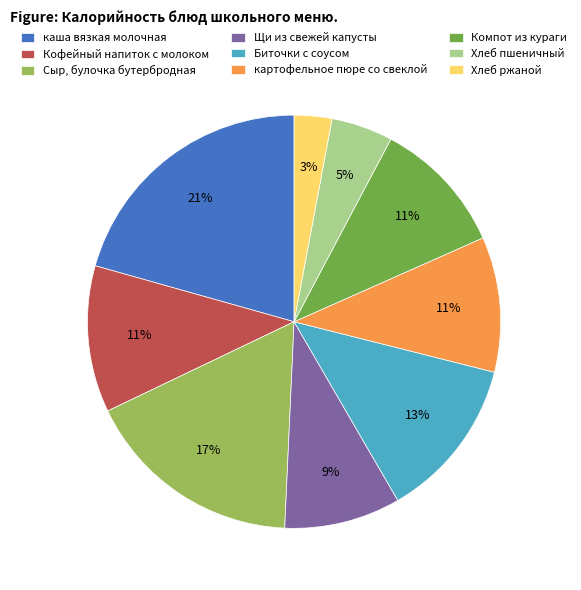

Is there a majority slice in this chart?

No